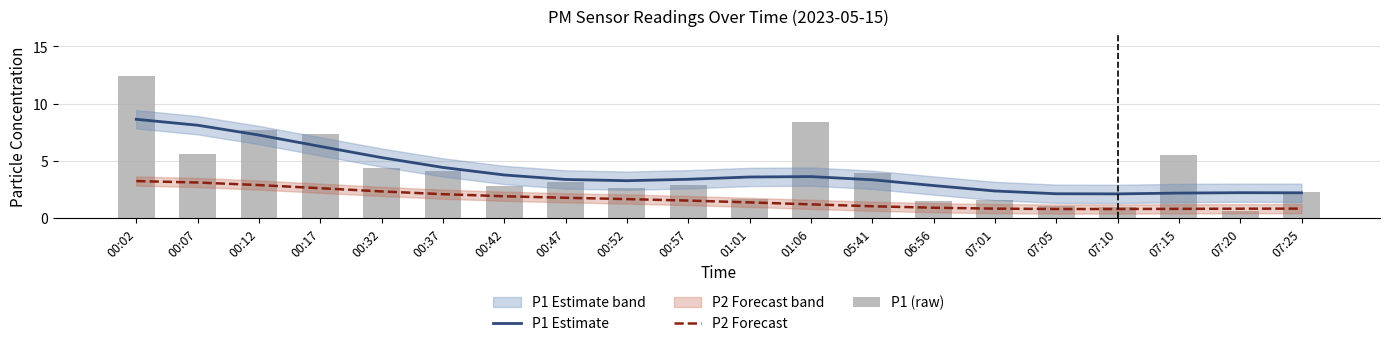

Rank the categories by P1 Estimate value from highest to lowest.

00:02, 00:07, 00:12, 00:17, 00:32, 00:37, 00:42, 01:06, 01:01, 00:57, 00:47, 05:41, 00:52, 06:56, 07:01, 07:20, 07:25, 07:15, 07:05, 07:10